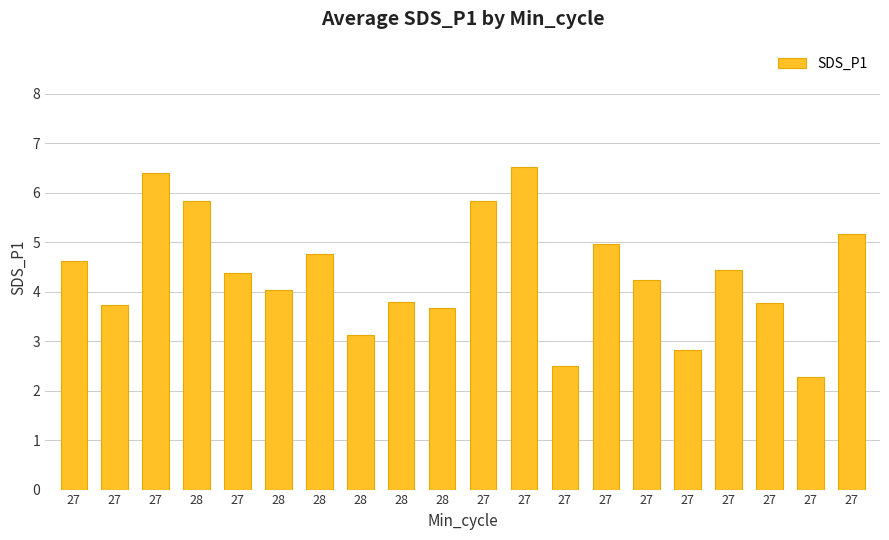

List the labels in order of value, largest first.

27, 27, 28, 27, 27, 27, 28, 27, 27, 27, 27, 28, 28, 27, 27, 28, 28, 27, 27, 27